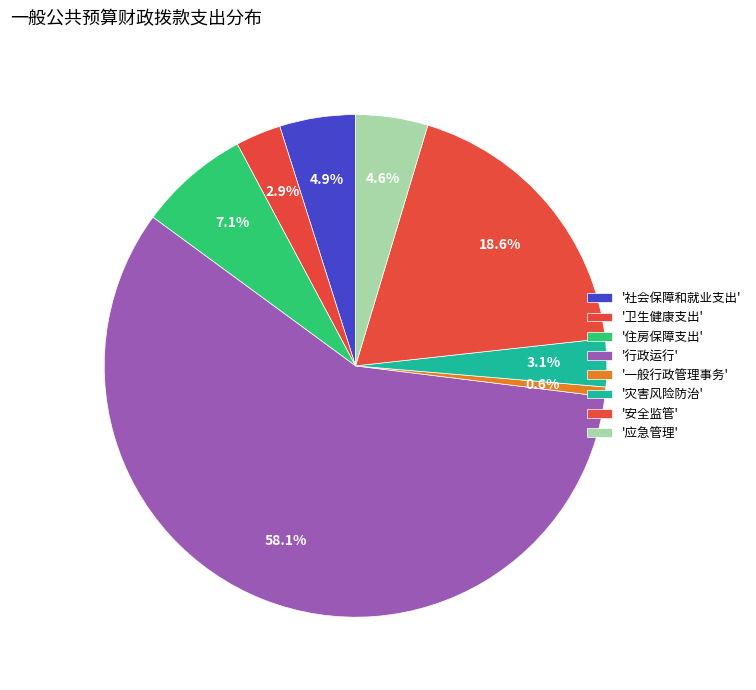

Which category has the biggest portion of the pie?

行政运行